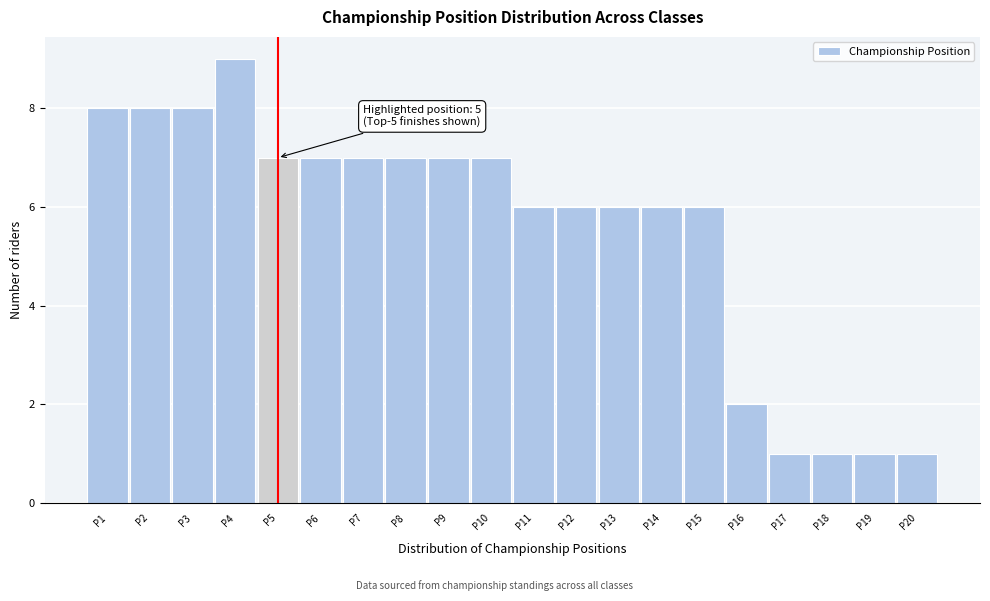

Which range on the x-axis has the tallest bar?

3.5 to 4.5